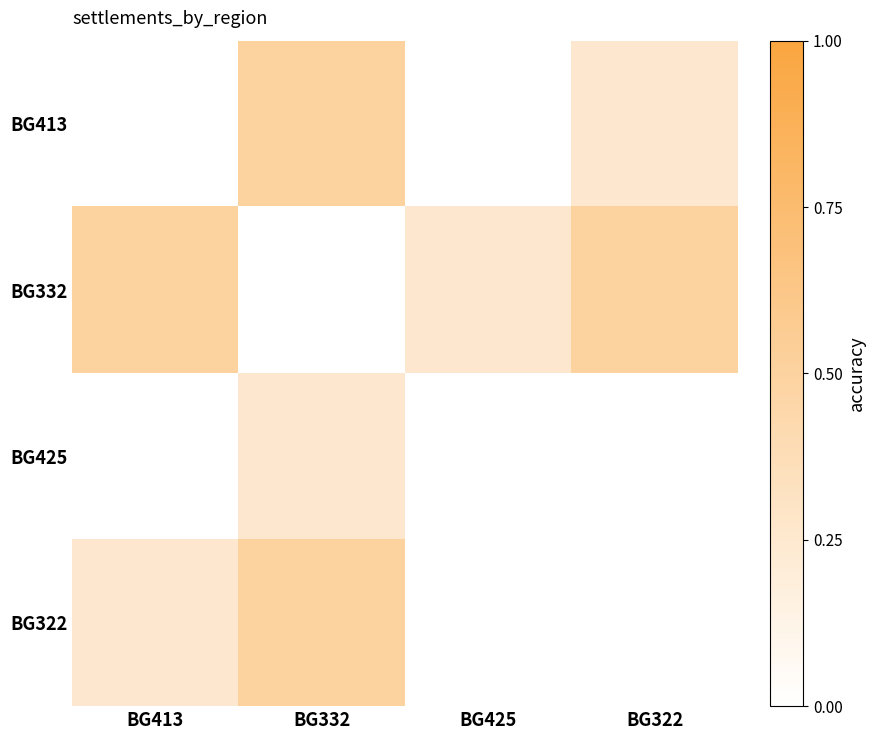

What is the total value across all series at BG413?

0.8